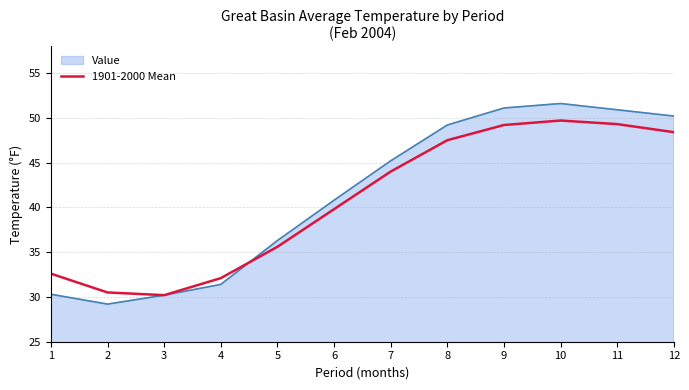

The value of 1901-2000 Mean at 12 is 86.3. True or false?

False